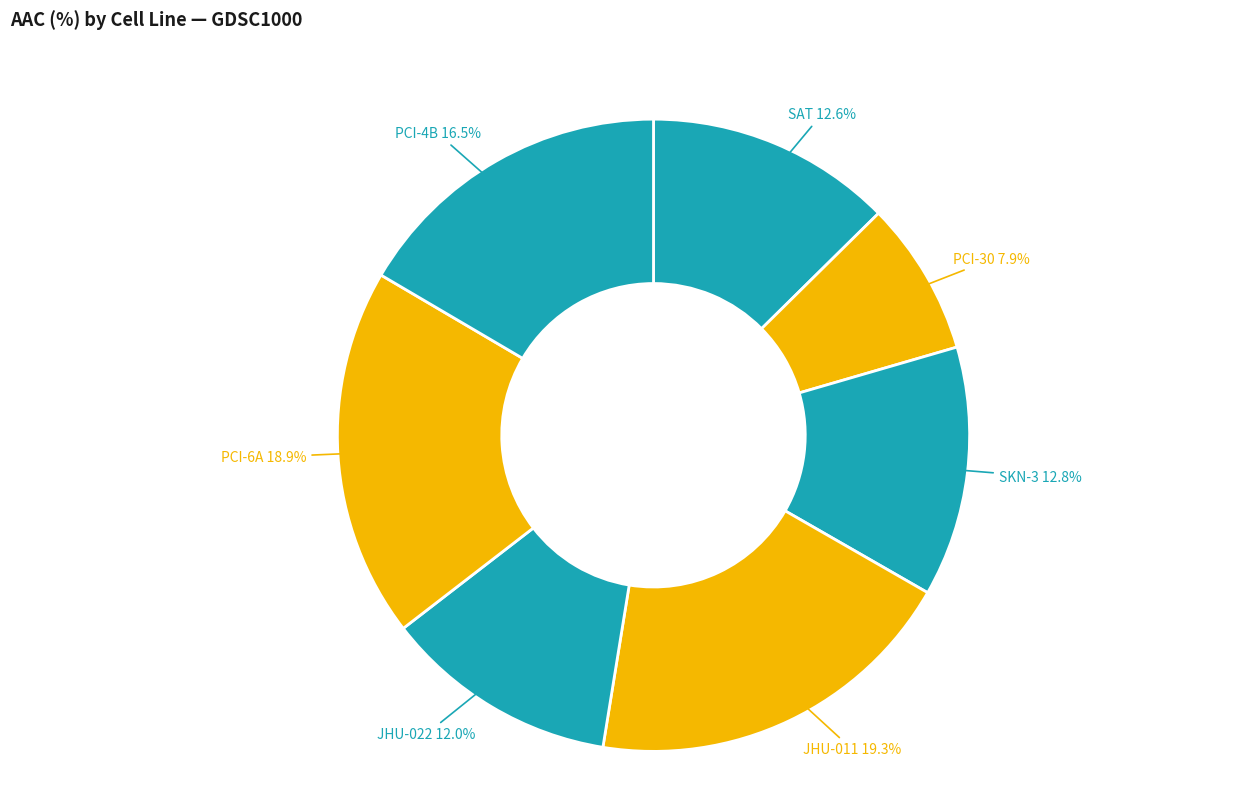

Which slice is the largest?

JHU-011